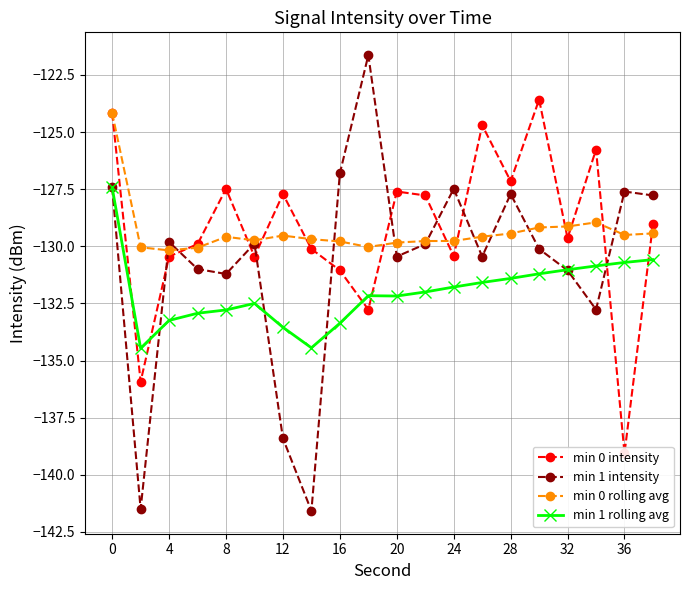

How many data points in min 0 rolling avg are less than -129?

18